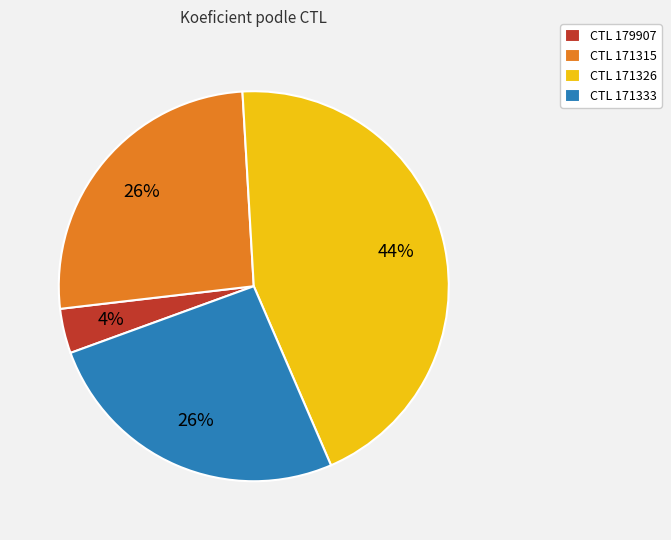

To the nearest percent, what portion does CTL 171333 represent?

26%